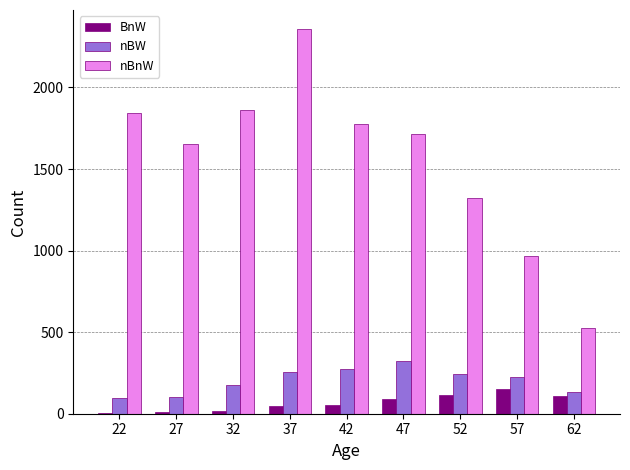

What is the sum of all nBnW values?

14022